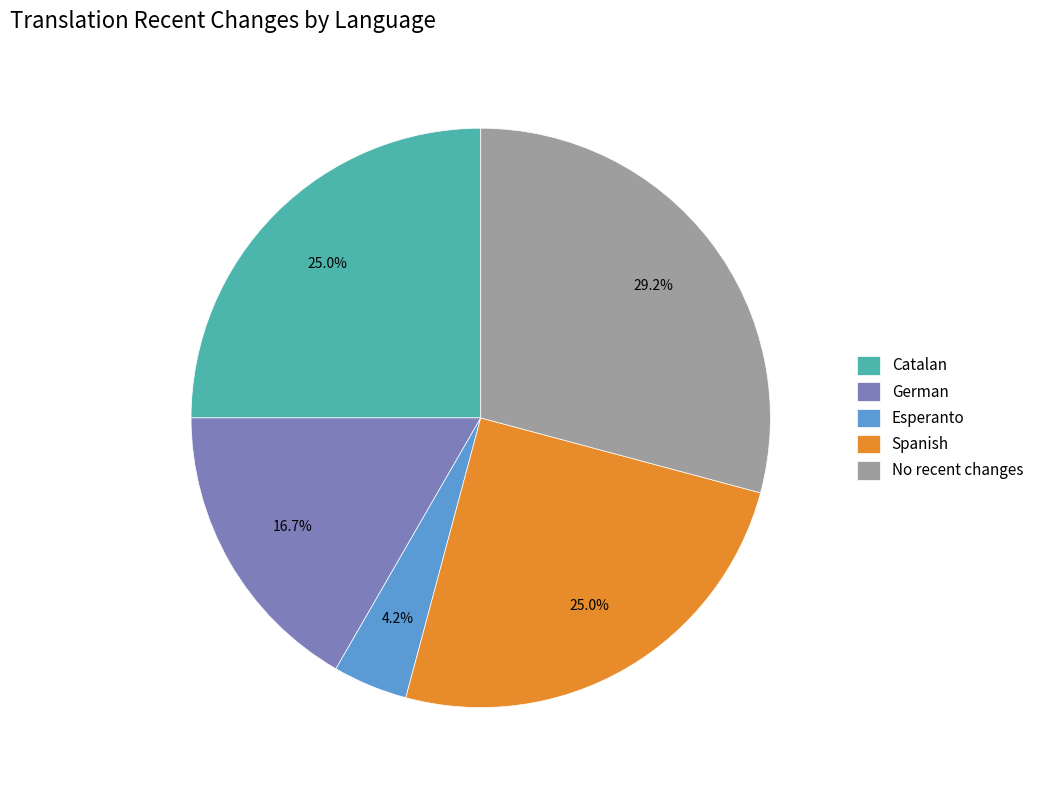

Between Esperanto and No recent changes, which is larger?

No recent changes